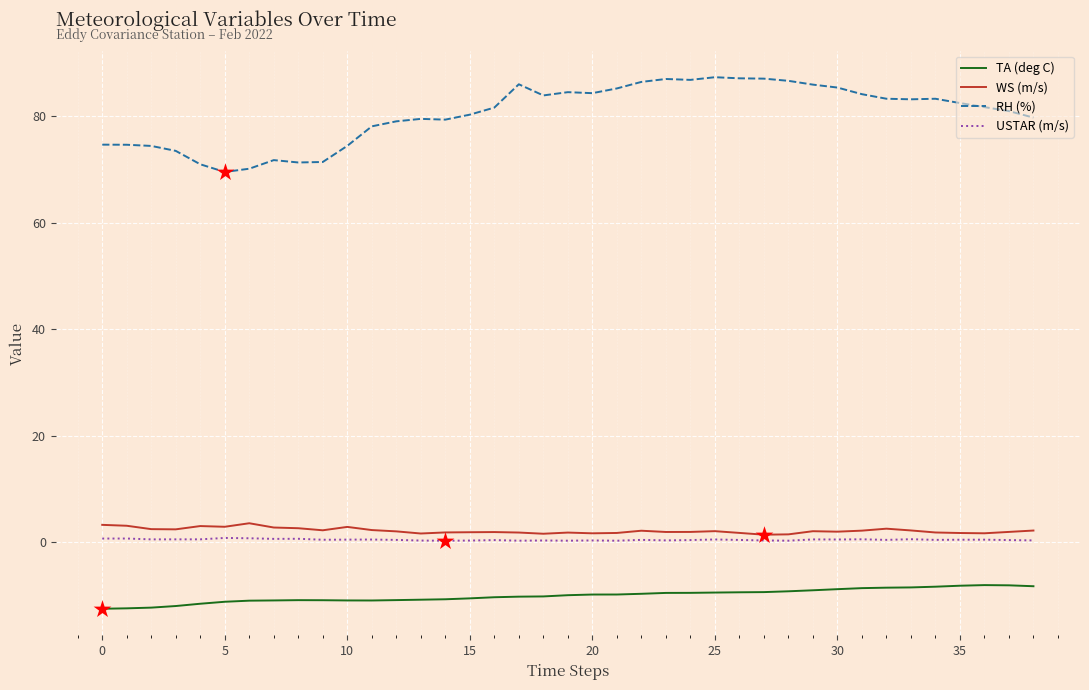

What are all the series names shown in the legend?

TA (deg C), WS (m/s), RH (%), USTAR (m/s)